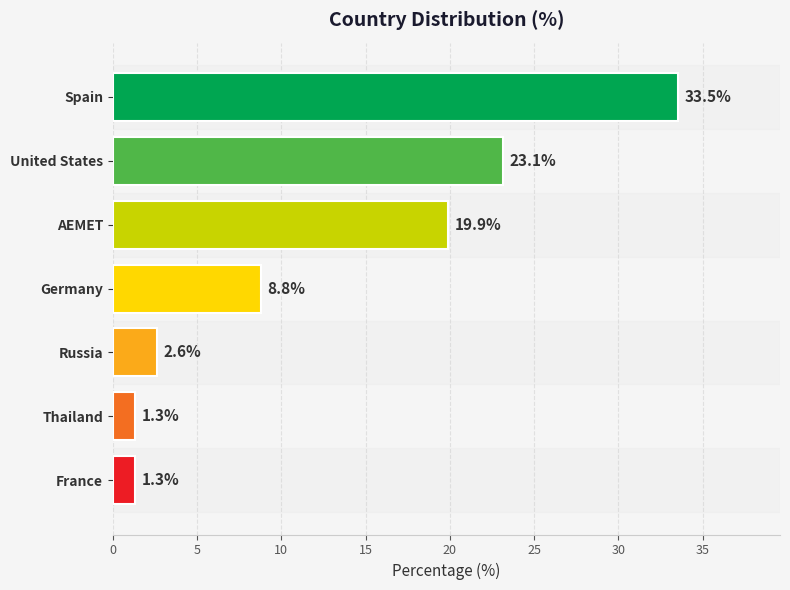

What is the label of the 2nd bar from the bottom?

Thailand